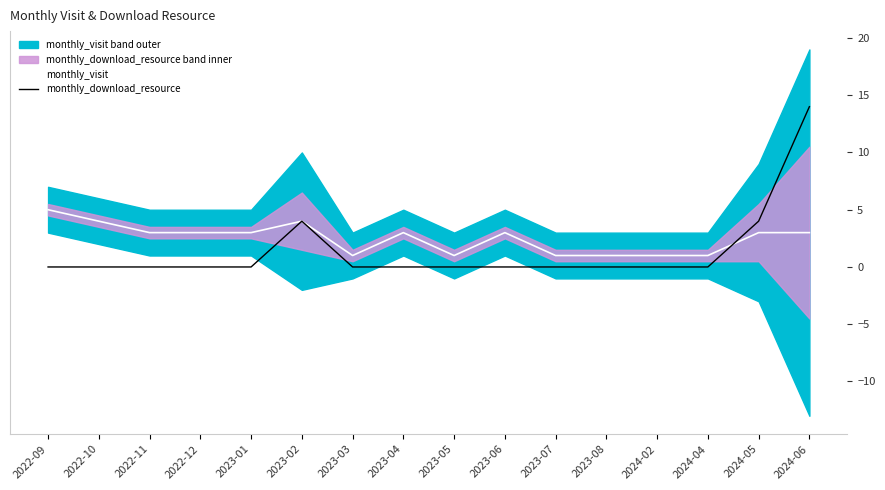

How many lines are shown in the chart?

2